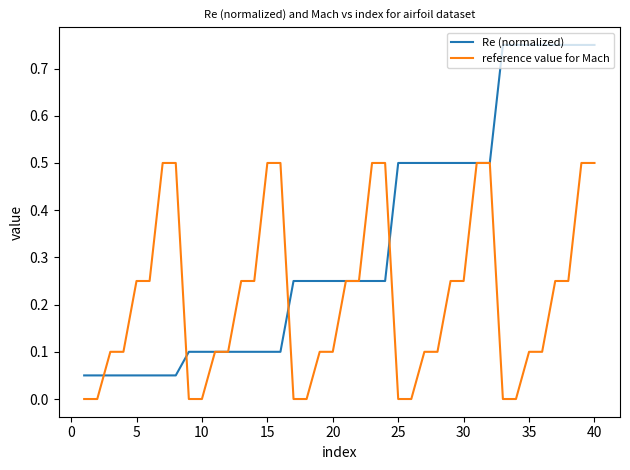

Rank the series by their maximum value, from lowest to highest.

reference value for Mach, Re (normalized)